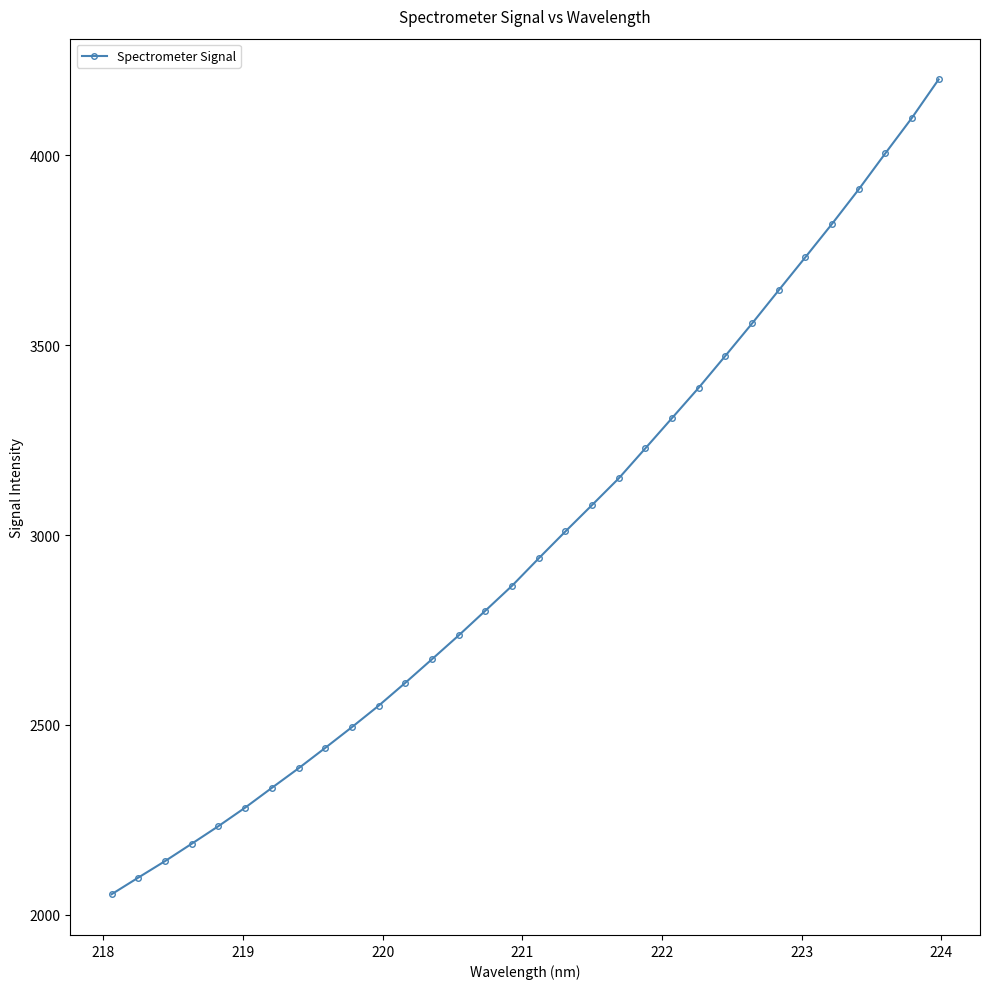

True or false: there are more than 2 points higher than both neighbors.

False